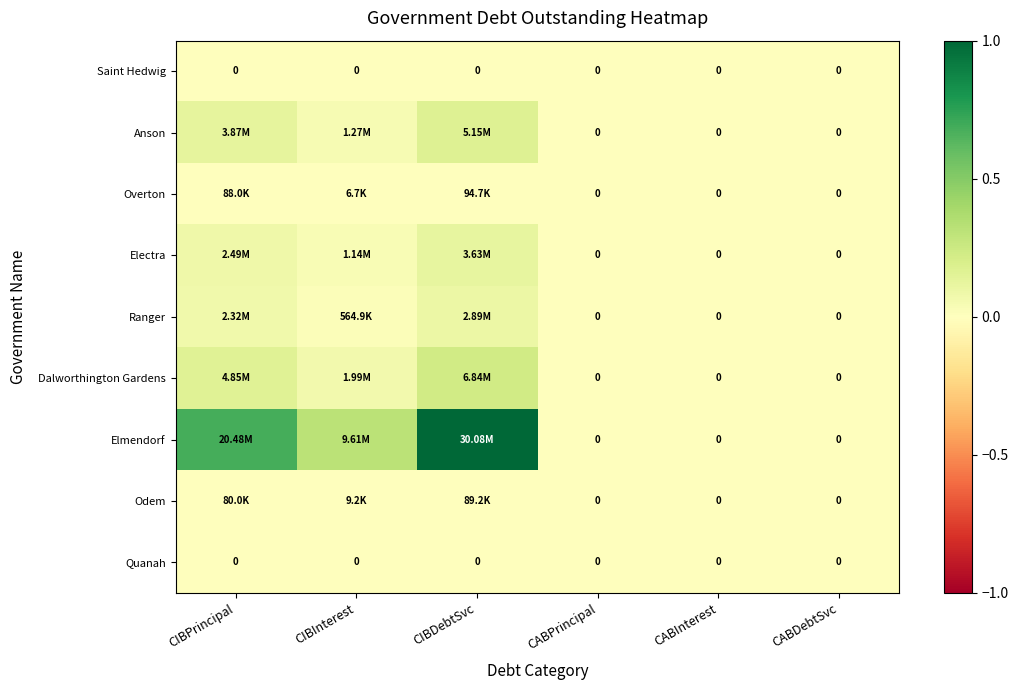

At how many categories does at least one series exceed 0?

3